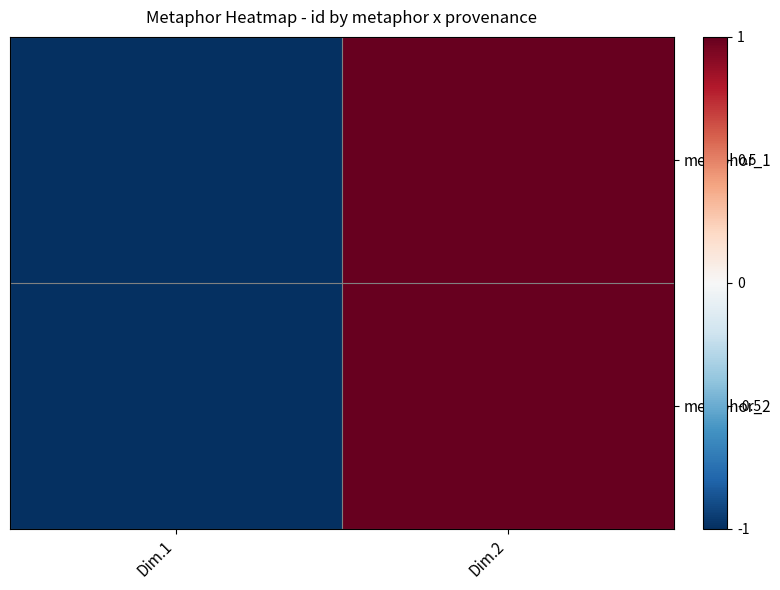

Reading right to left, extract all data points from this chart.

metaphor_1: Dim.2=1	Dim.1=-1
metaphor_2: Dim.2=1	Dim.1=-1